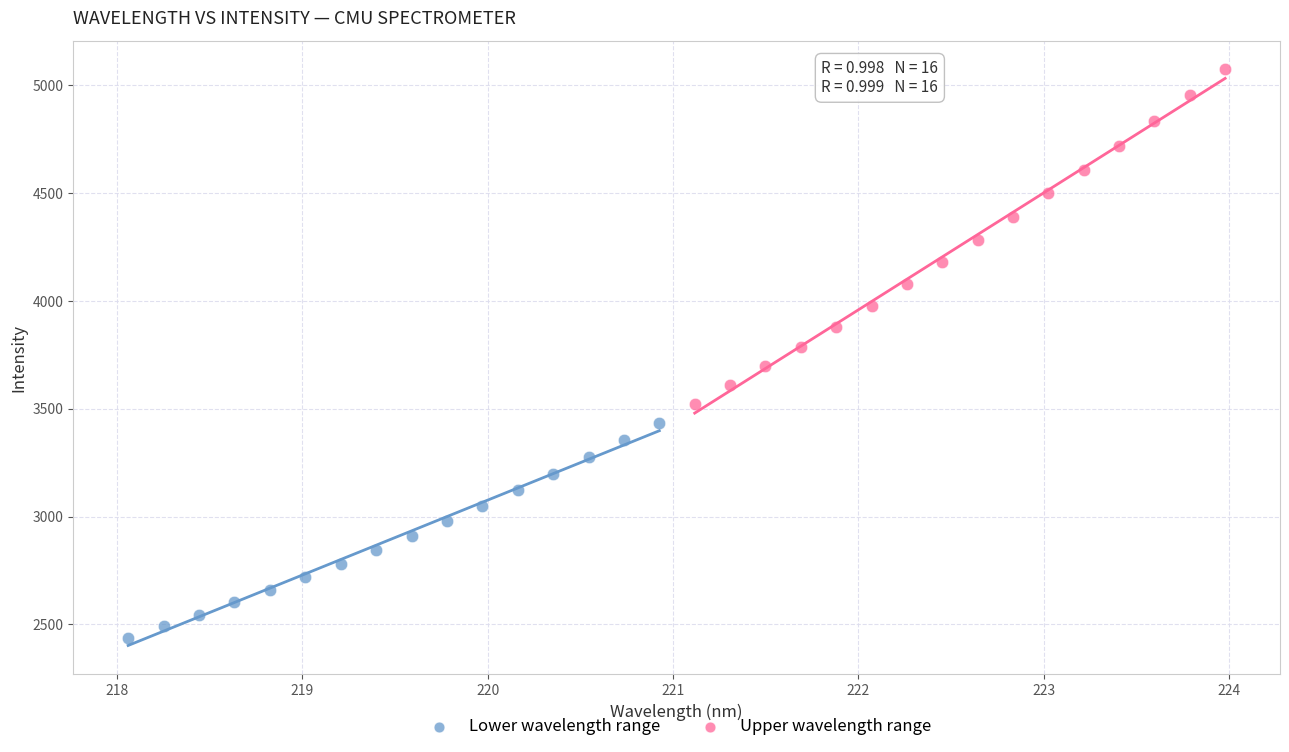

Which series reaches the maximum Y coordinate?

Upper wavelength range